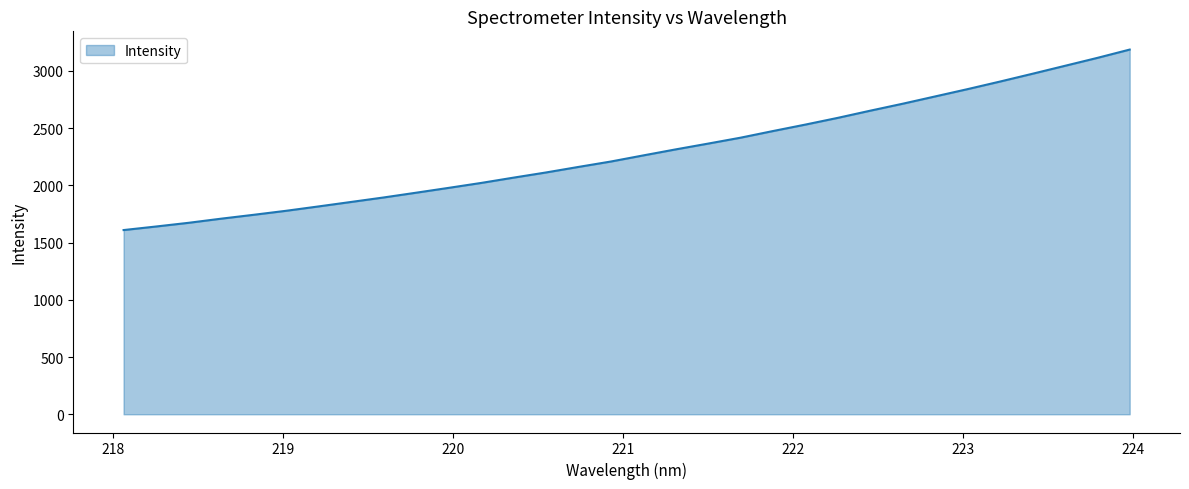

What is the difference between the maximum and second lowest values?

1545.4